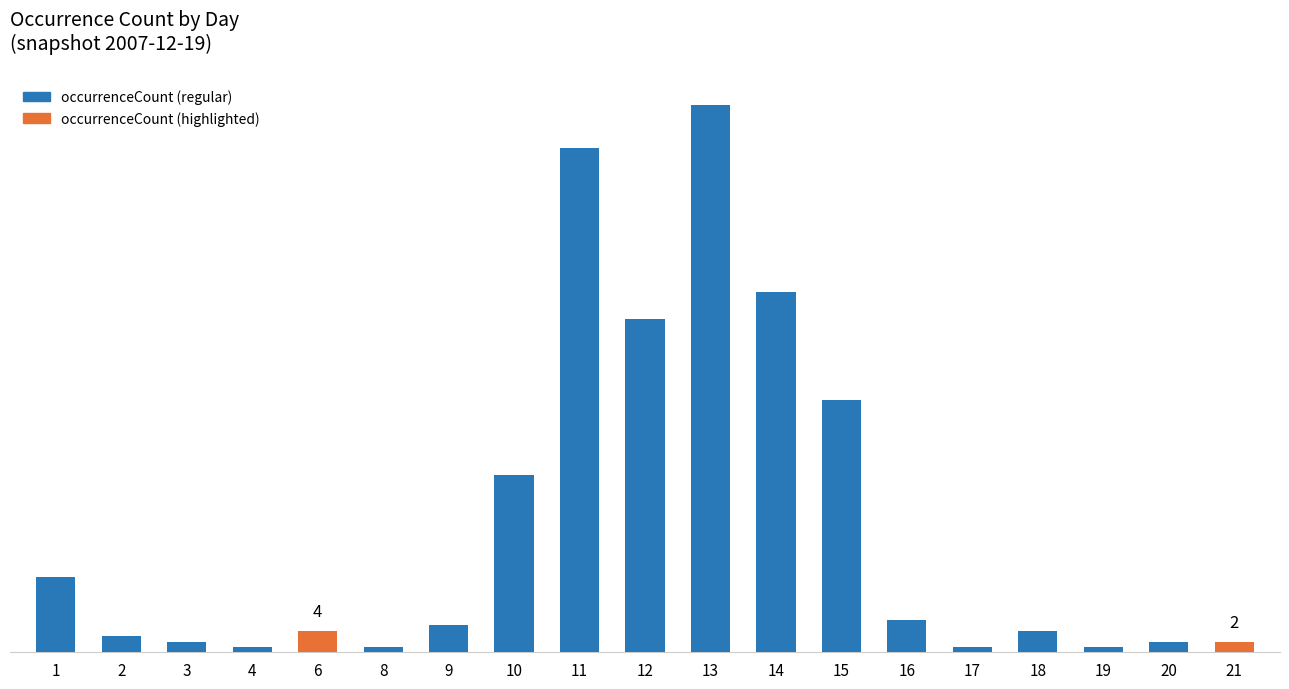

Does the chart contain any negative values?

No